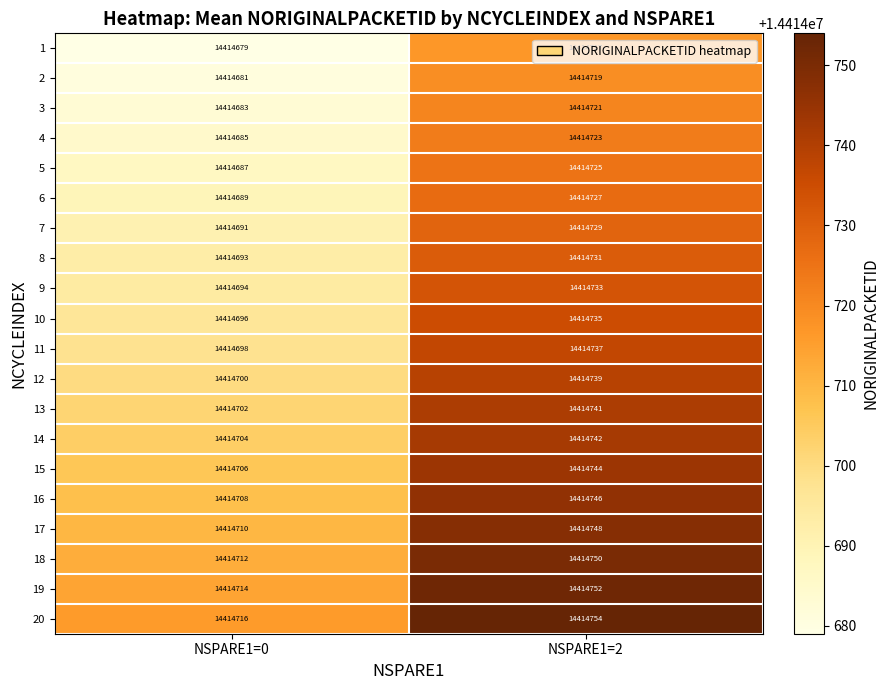

Which label corresponds to the smallest value in the chart?

NSPARE1=0